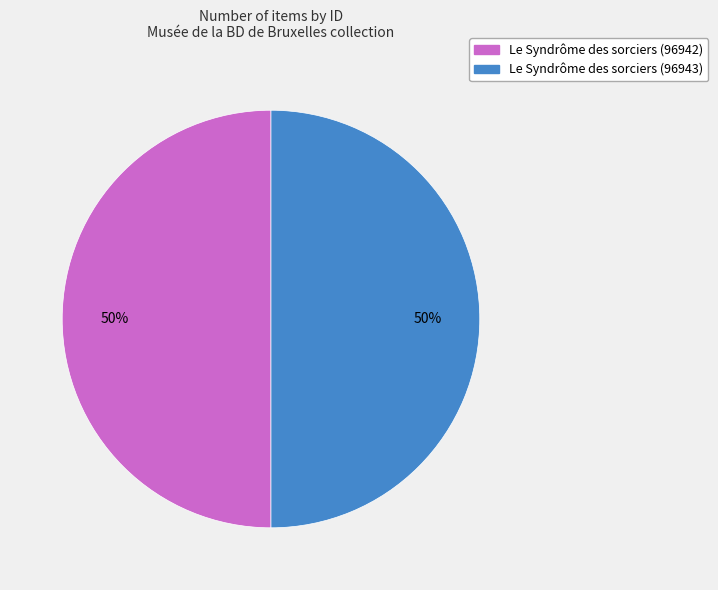

Approximately how many times larger is the value at Le Syndrôme des sorciers (96942) compared to Le Syndrôme des sorciers (96943)?

1.0